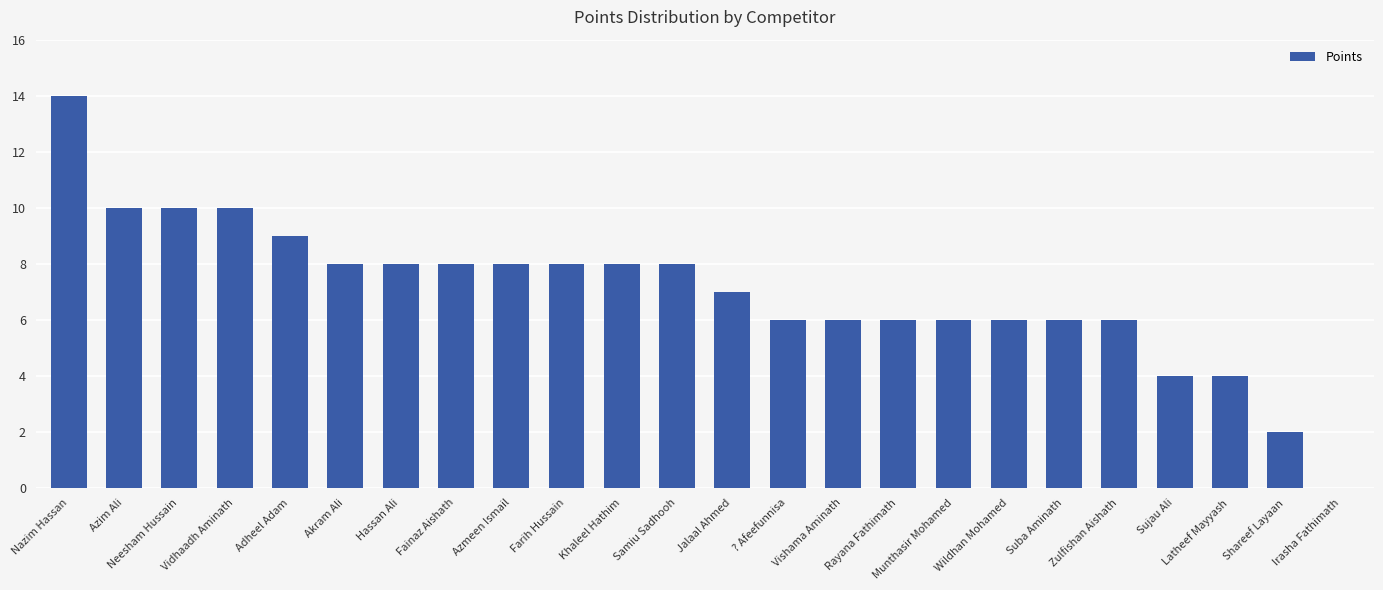

The value at Akram Ali is 8. True or false?

True